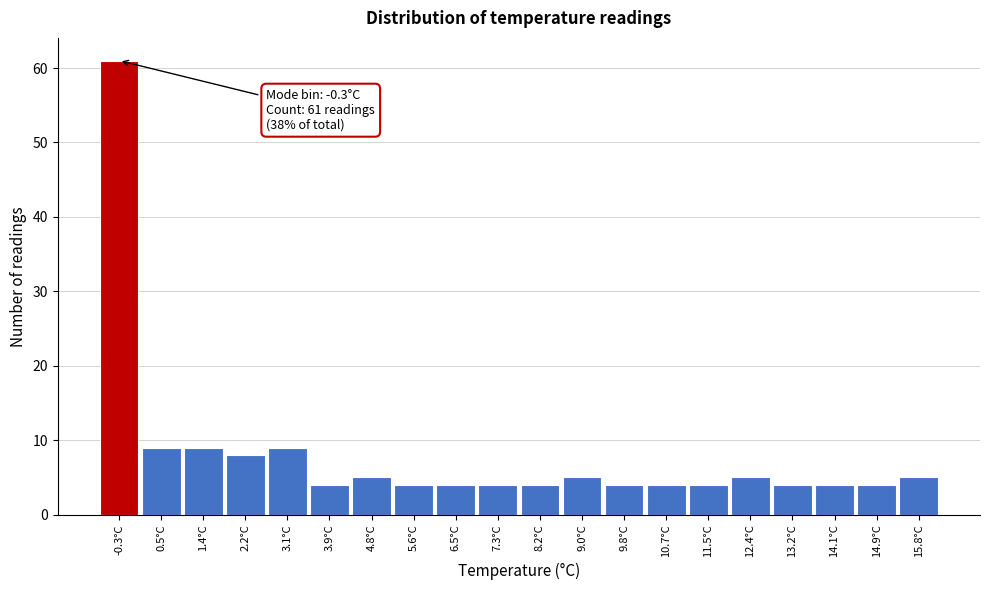

Reading right to left, what are all the values shown in this chart?

5	4	4	4	5	4	4	4	5	4	4	4	4	5	4	9	8	9	9	61